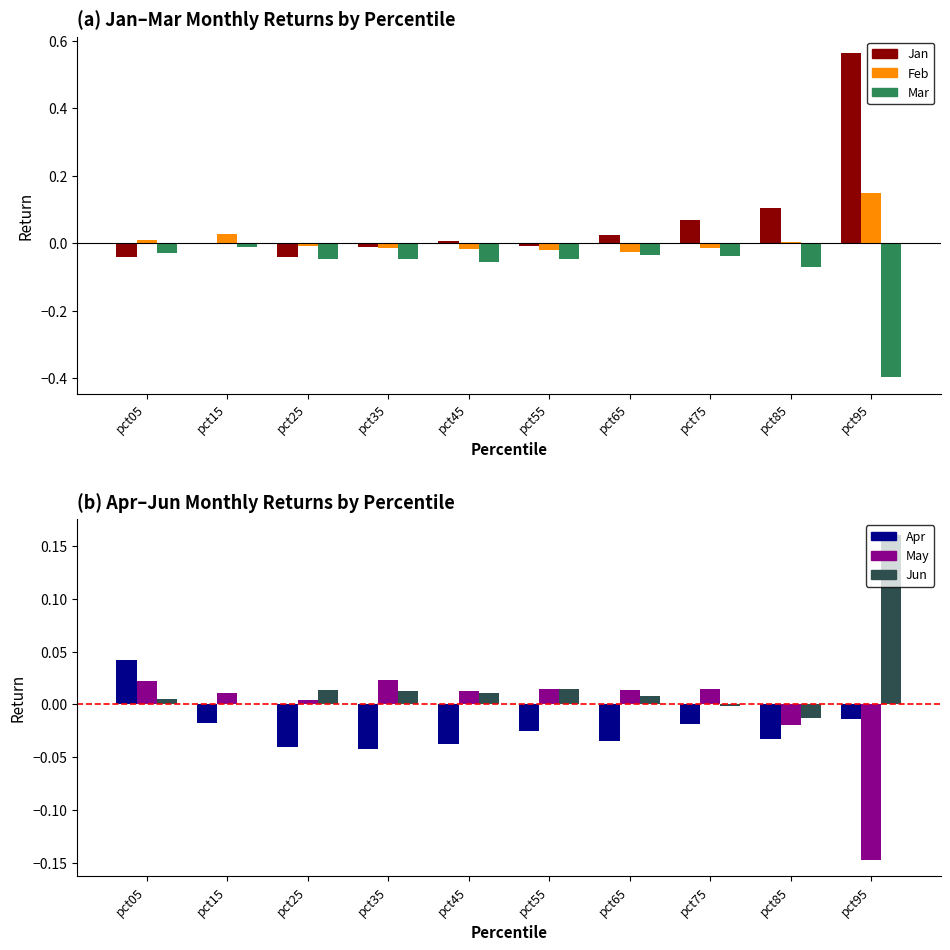

Which series has the widest spread of values?

Jan